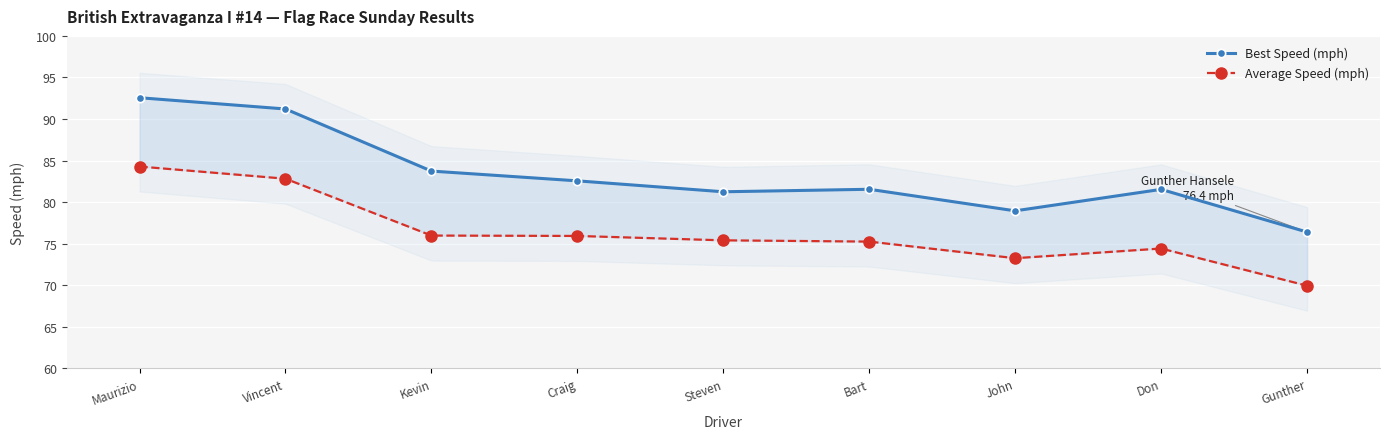

Is it true that Average Speed (mph) equals 75.3 at Bart?

True